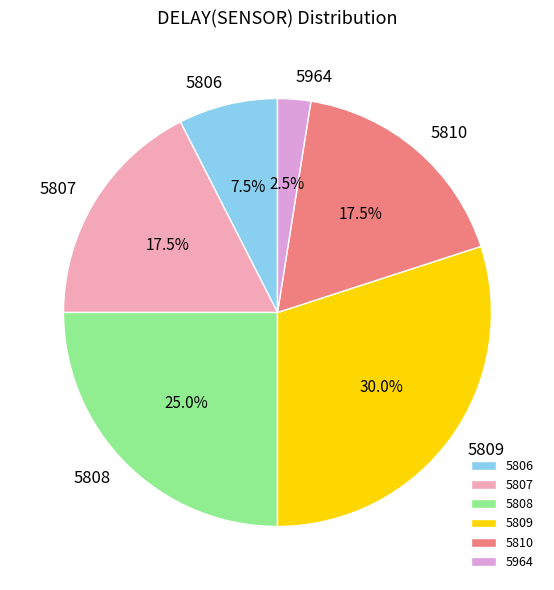

Which has a higher value, 5807 or 5808?

5808